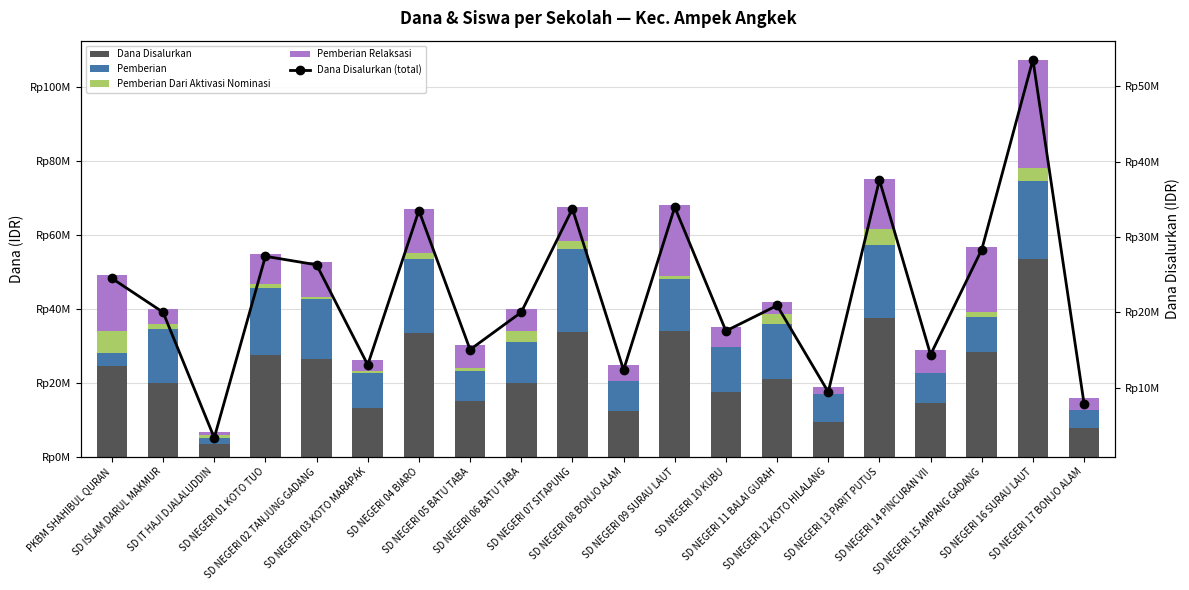

Which series has the largest range (max minus min)?

Dana Disalurkan